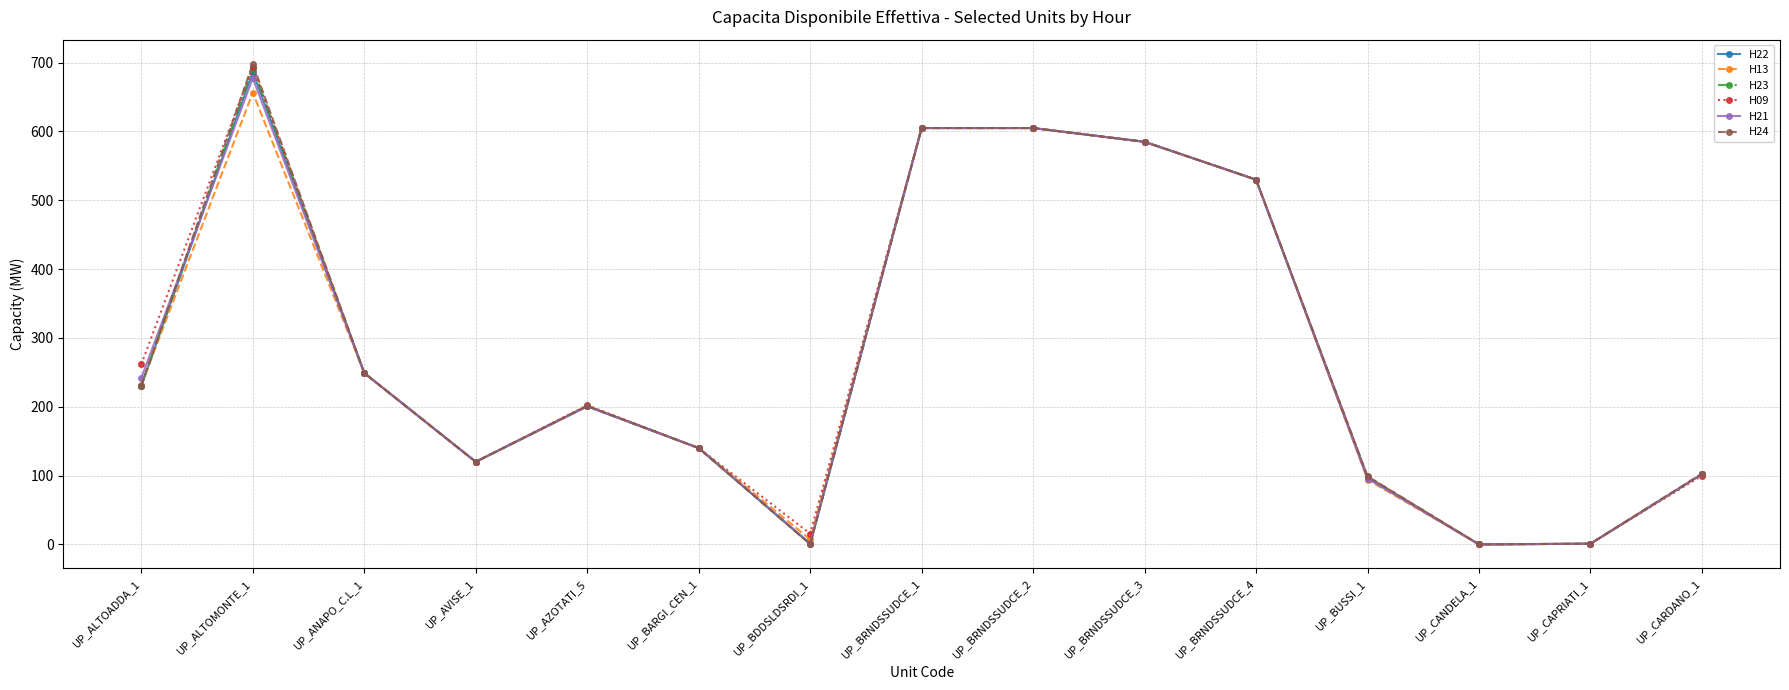

The value of H09 at UP_BUSSI_1 is 98.6. True or false?

True